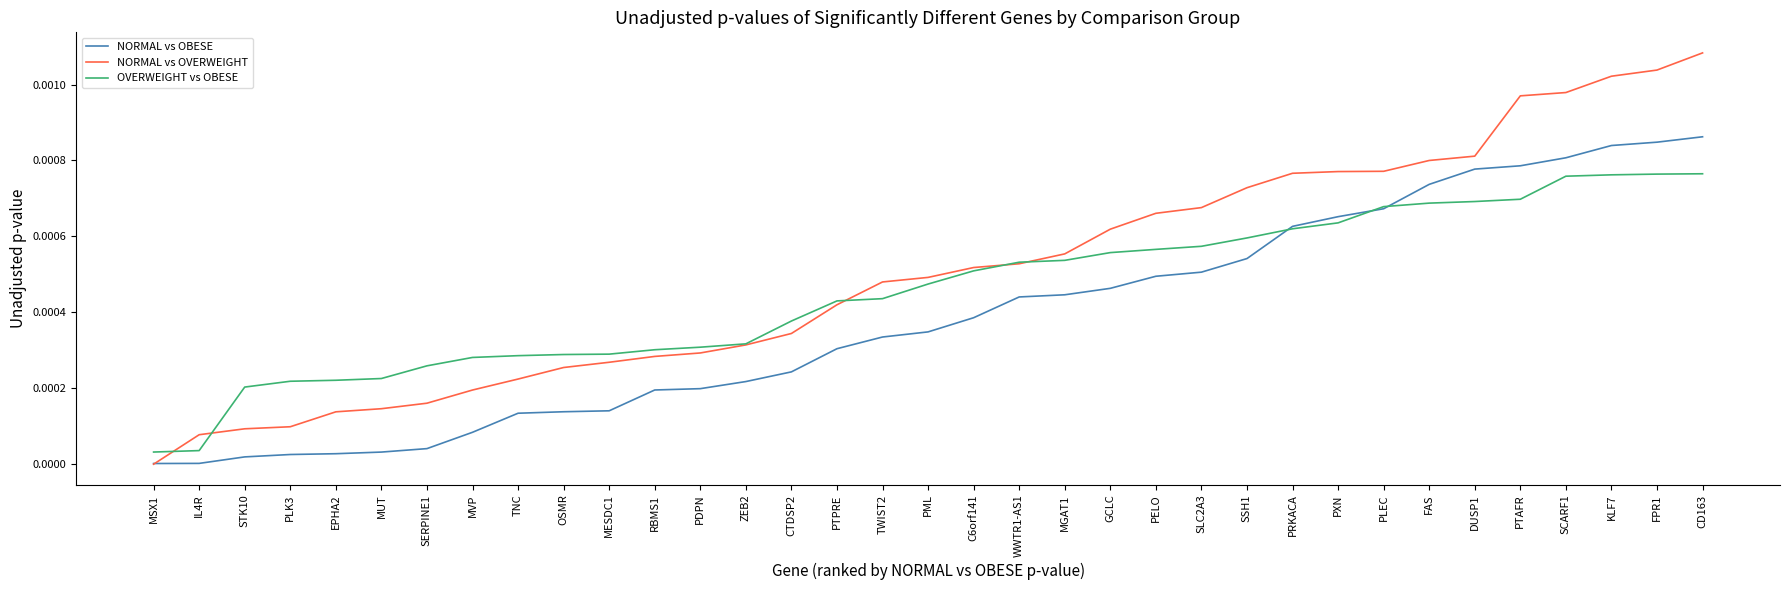

The OVERWEIGHT vs OBESE series shows 0.0 at IL4R. True or false?

True